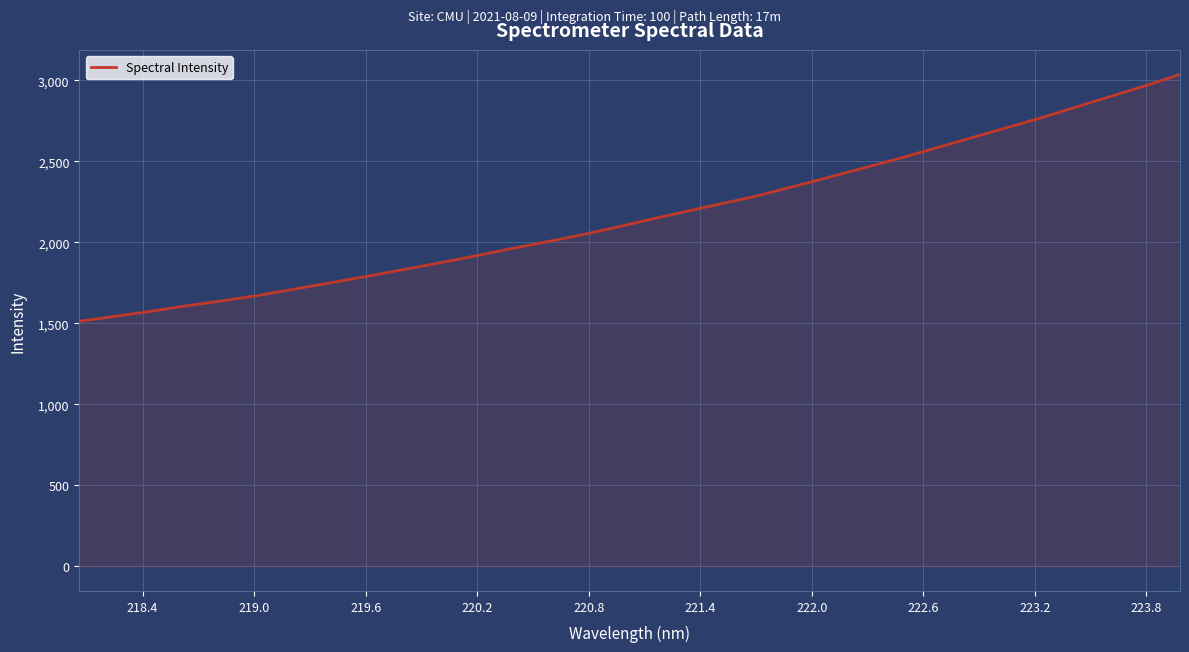

What is the difference between the maximum and minimum values?

1523.4